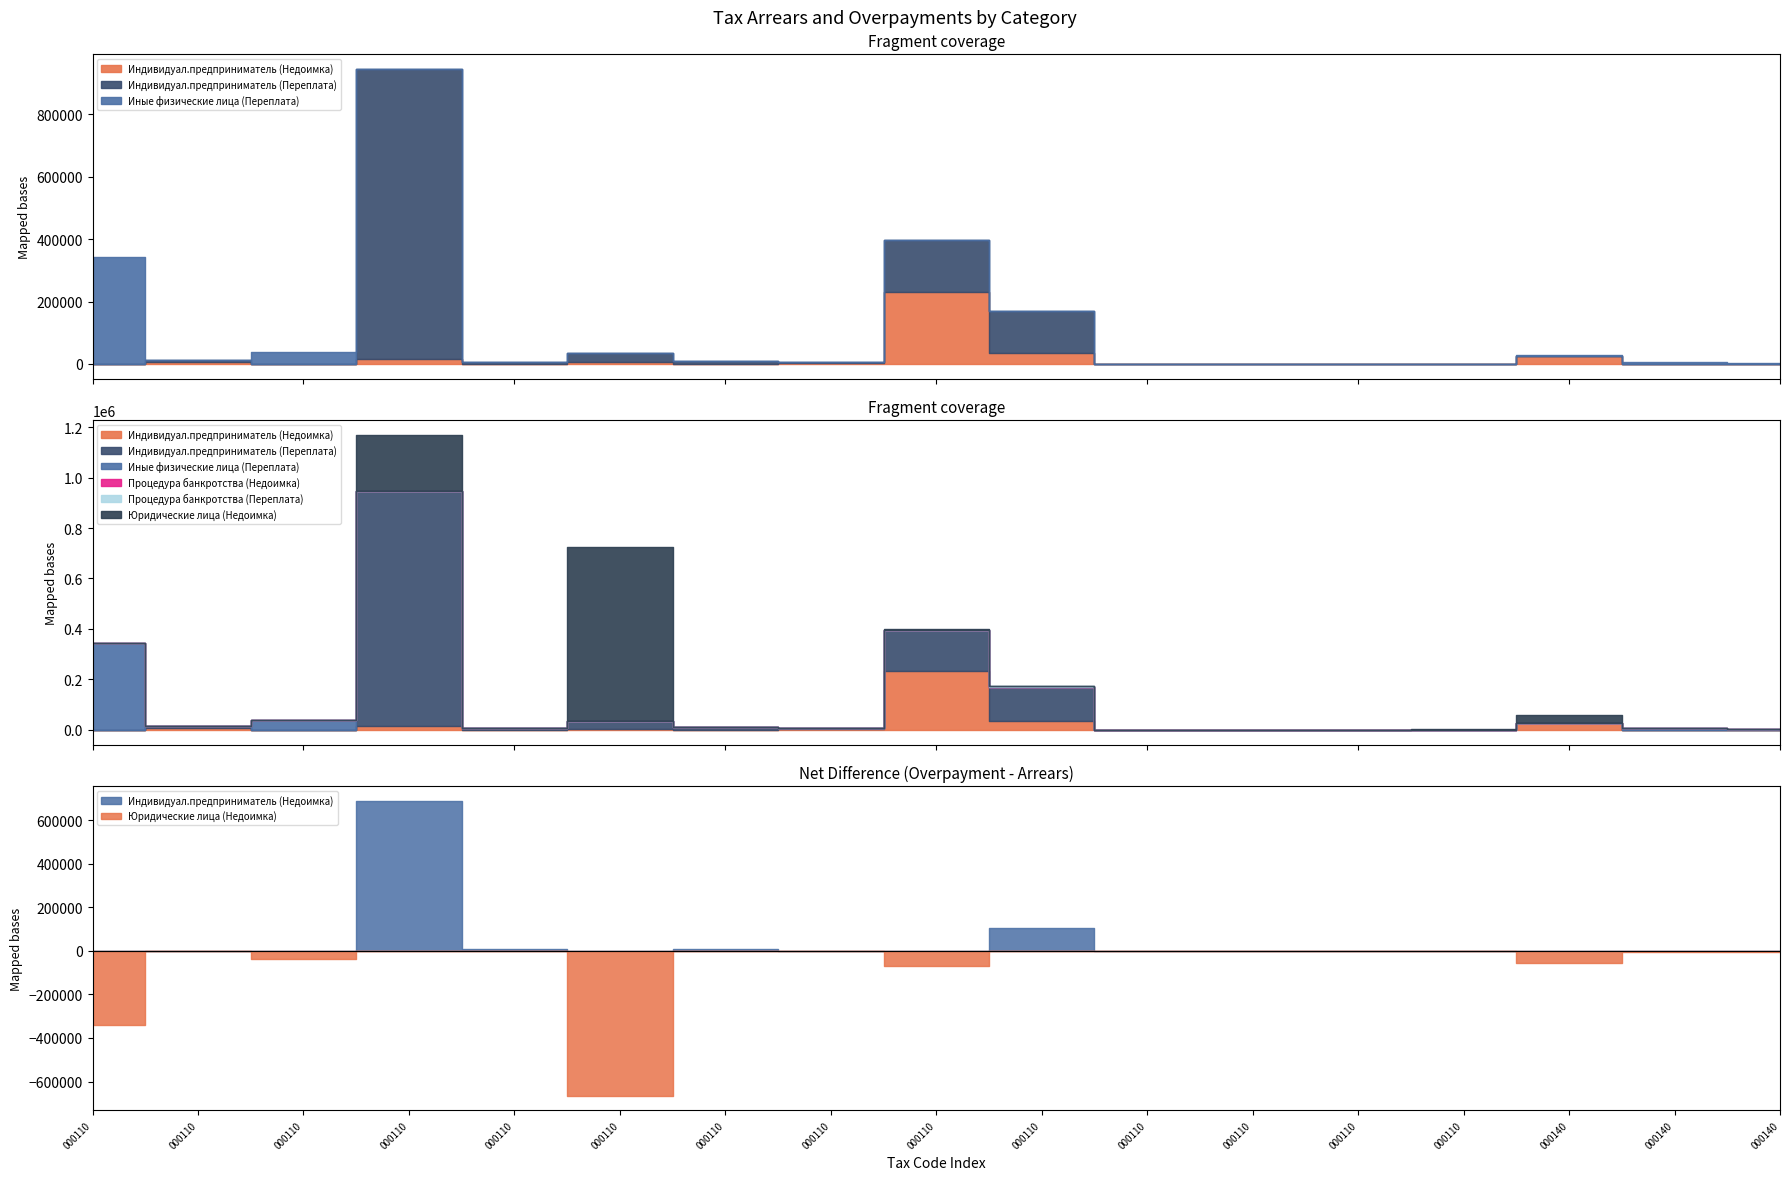

True or false: Юридические лица (Недоимка) has a value of -313205.5 at 18210503010010000110.

False